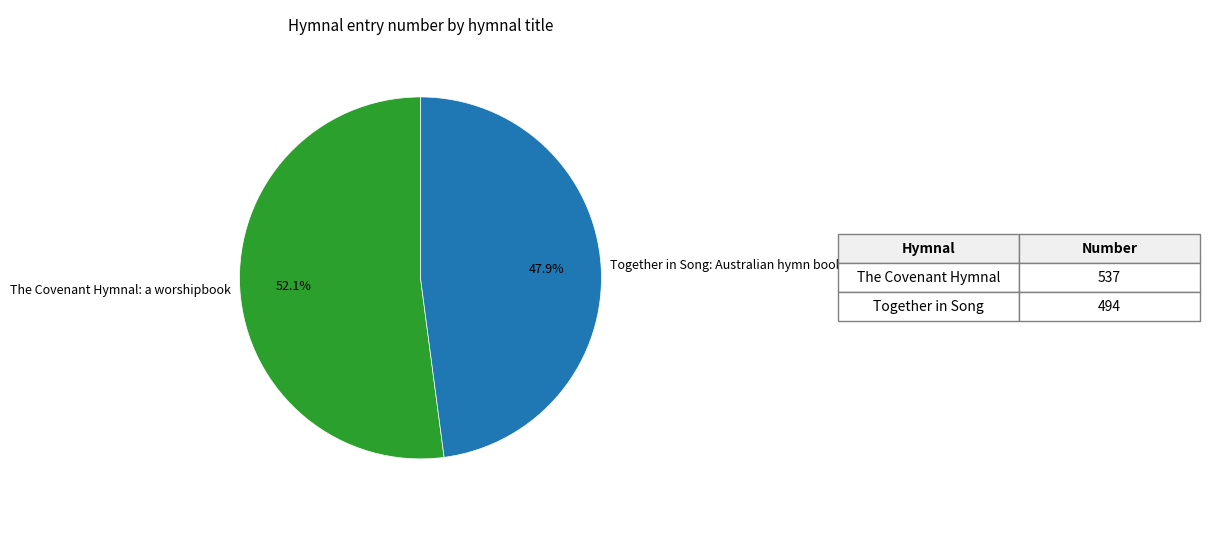

Is Together in Song: Australian hymn book the majority of the pie?

No